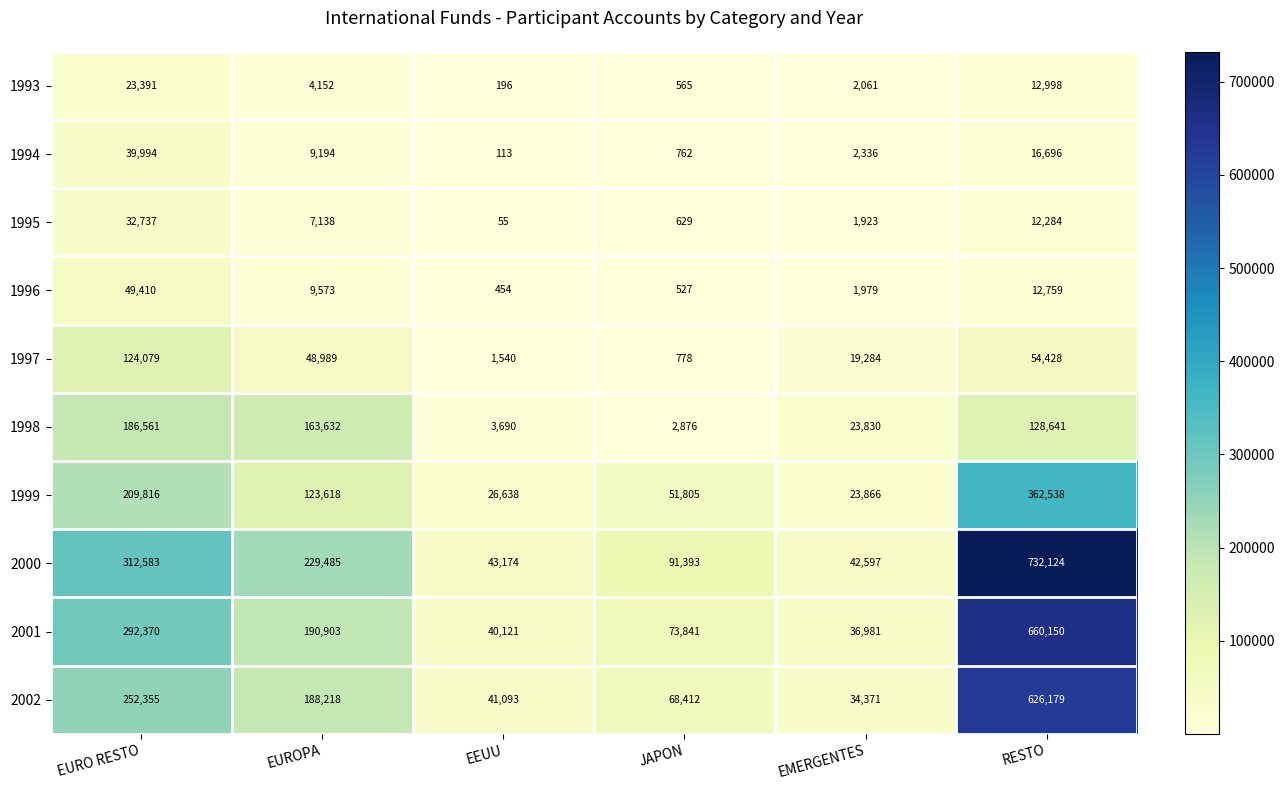

At which category is the sum across all series the highest?

RESTO